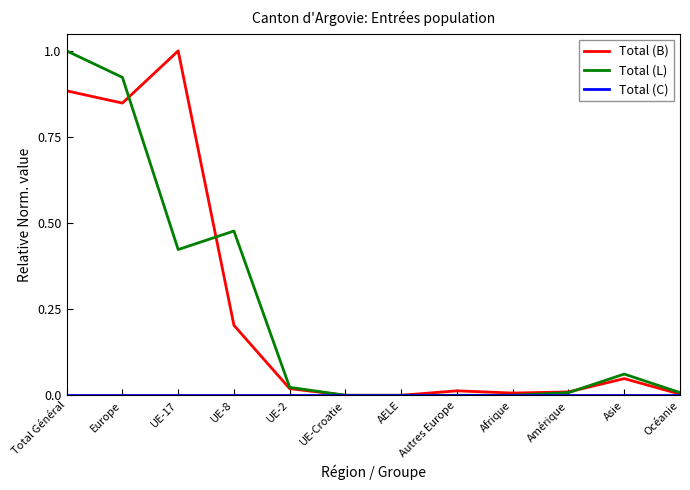

Is this an area chart (filled region under the line)?

No